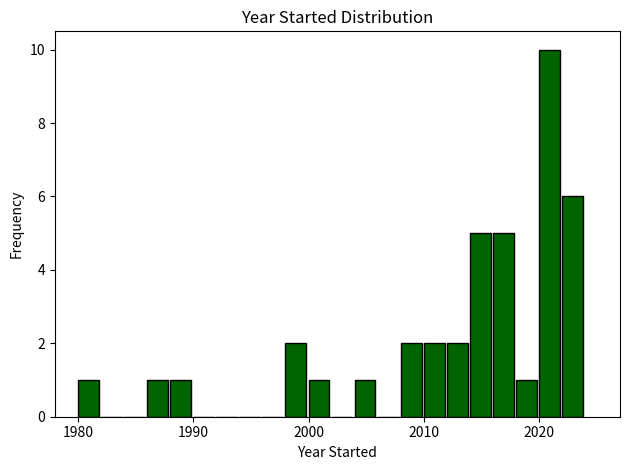

Read against the x-axis, roughly where is the centre of the tallest bar?

2021